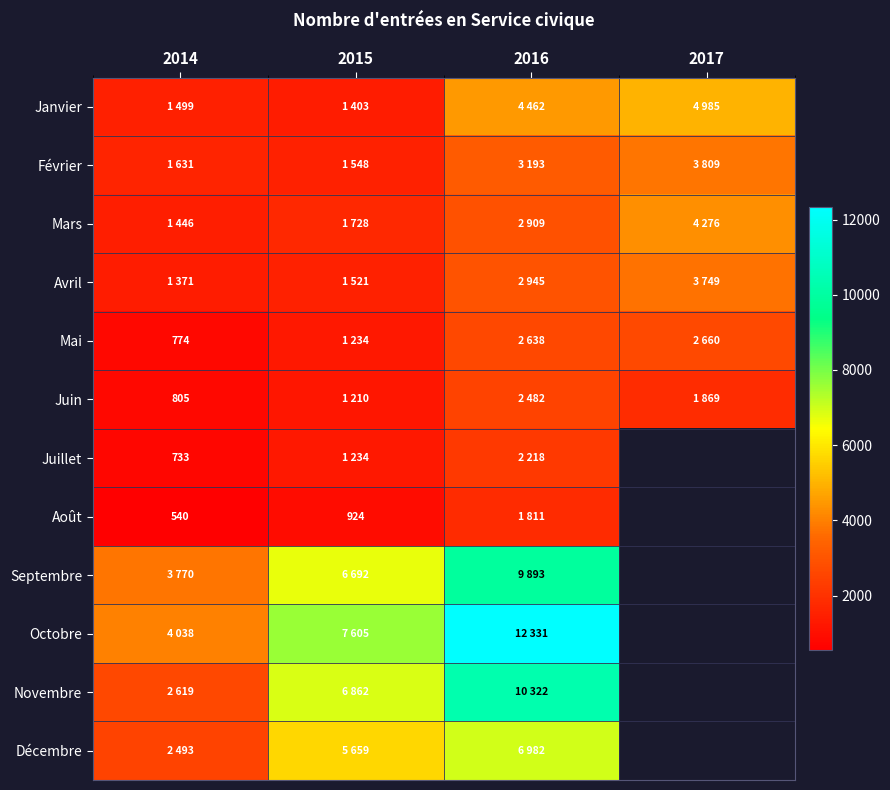

Which label corresponds to the largest value in the chart?

2016